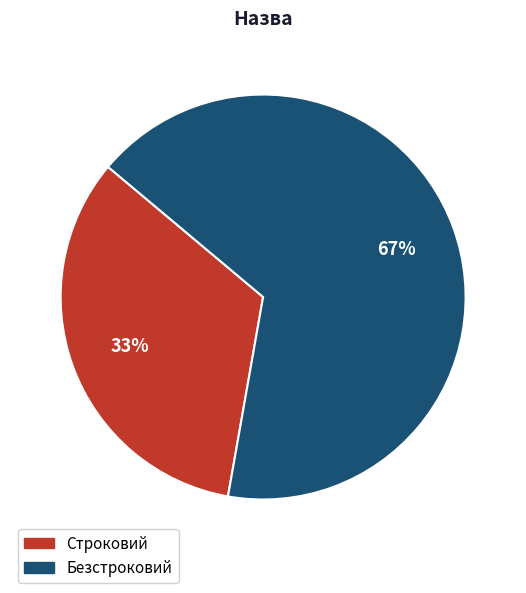

How many segments does this pie chart have?

2